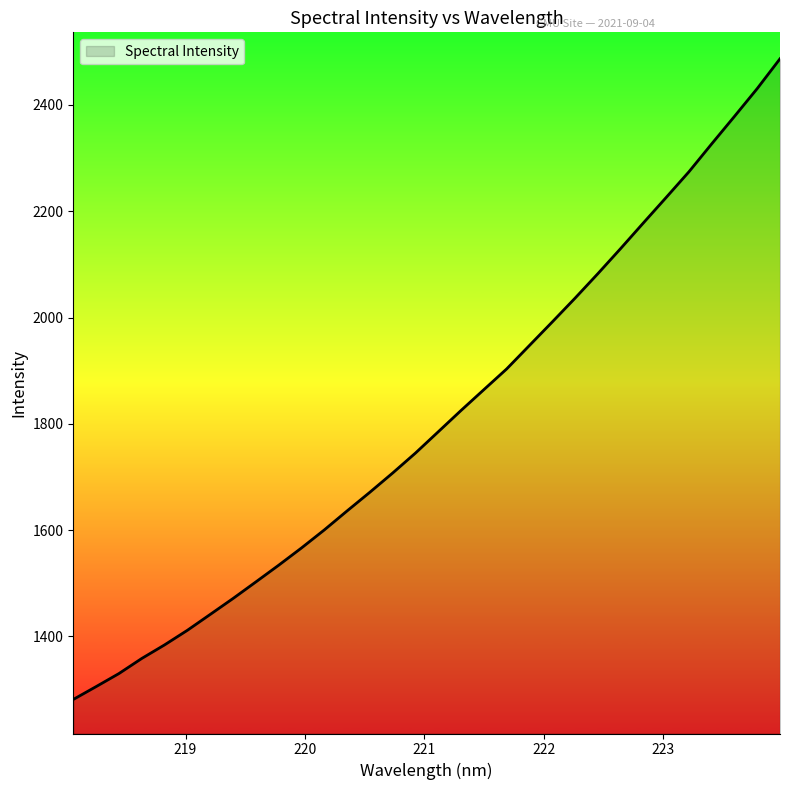

What is the minimum value shown in the chart?

1281.4